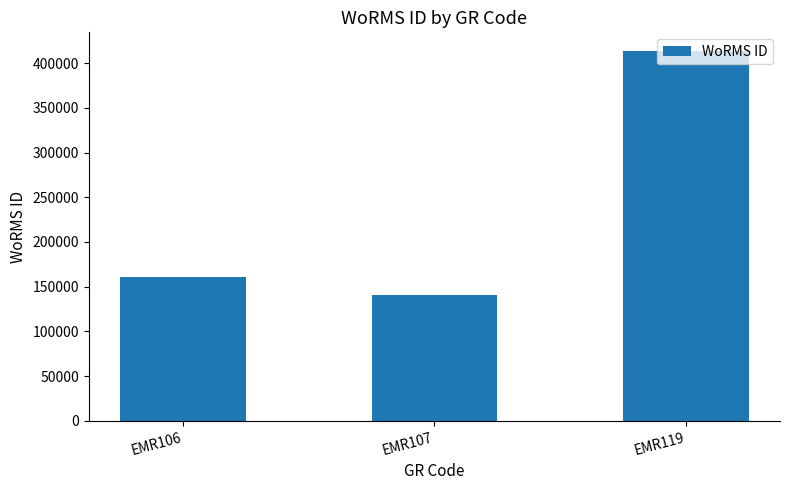

How many series are shown in this chart?

1